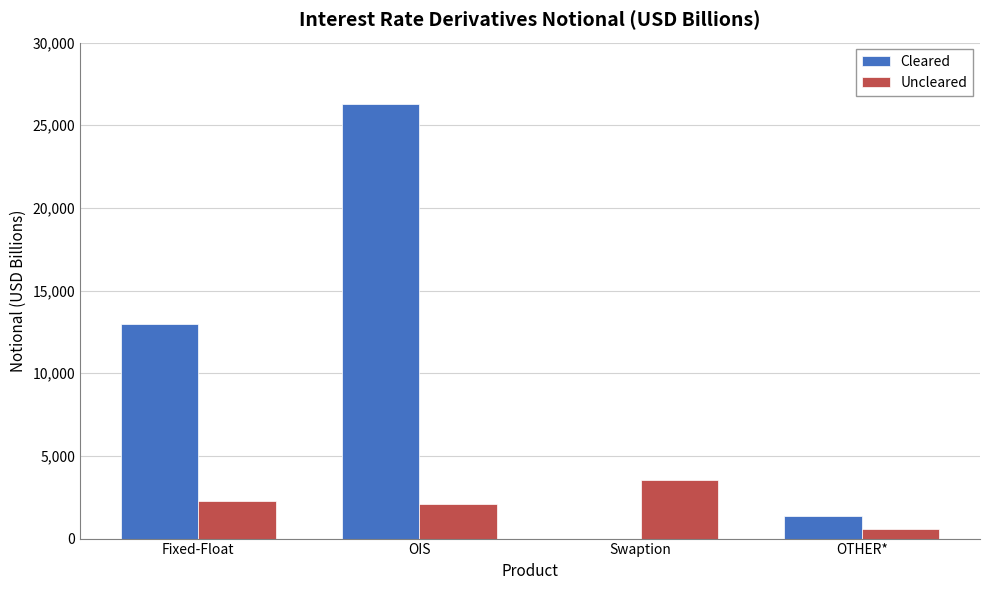

Are the bars grouped side by side (vs. stacked)?

Yes